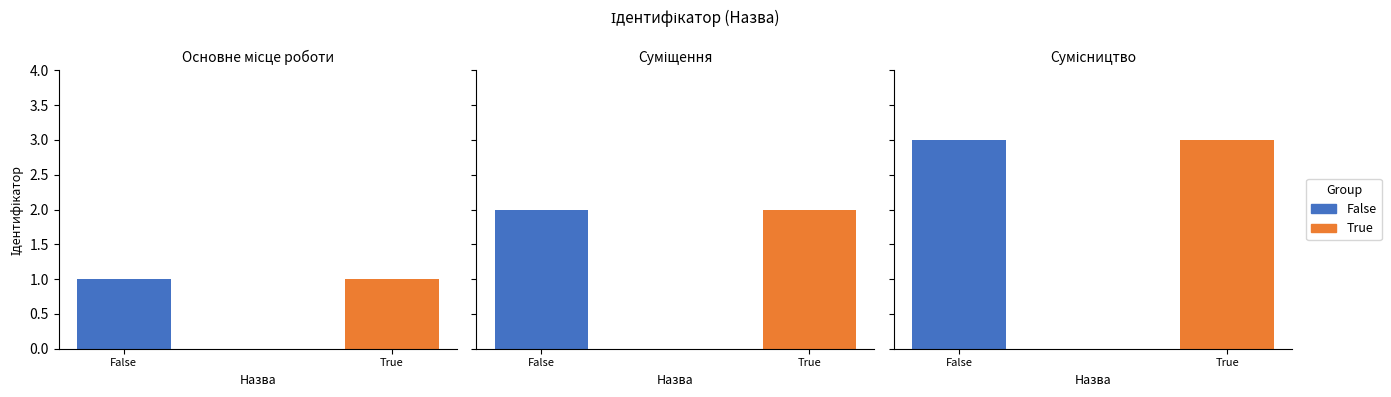

What is the approximate value of False at Основне місце роботи?

1